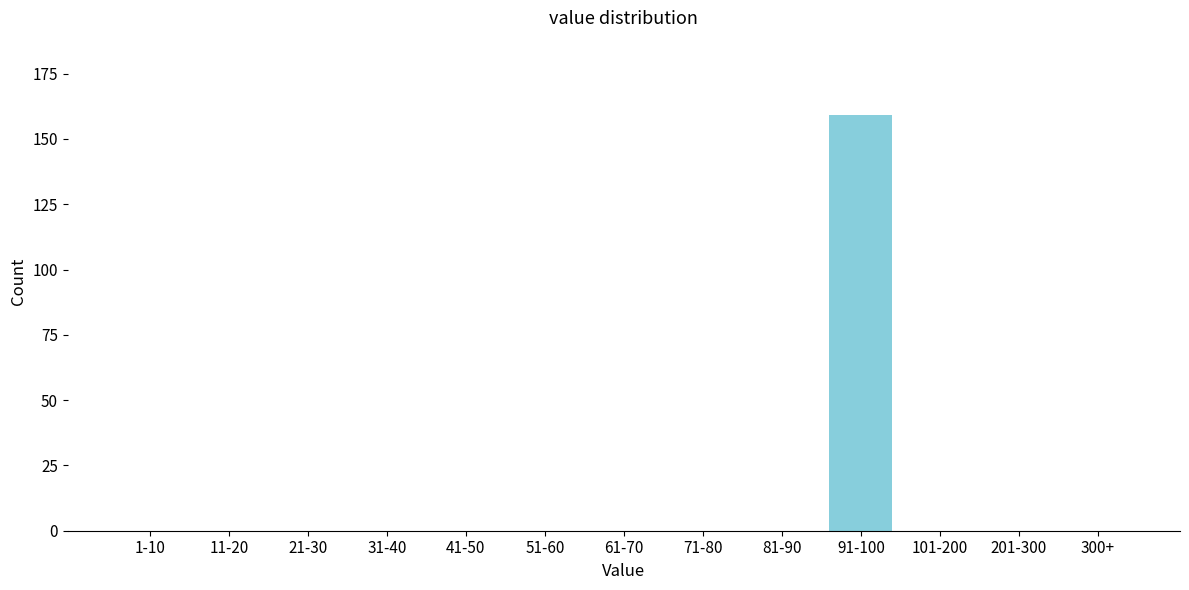

Reading right to left, list all the values displayed in this chart.

300+=0	201-300=0	101-200=0	91-100=159	81-90=0	71-80=0	61-70=0	51-60=0	41-50=0	31-40=0	21-30=0	11-20=0	1-10=0